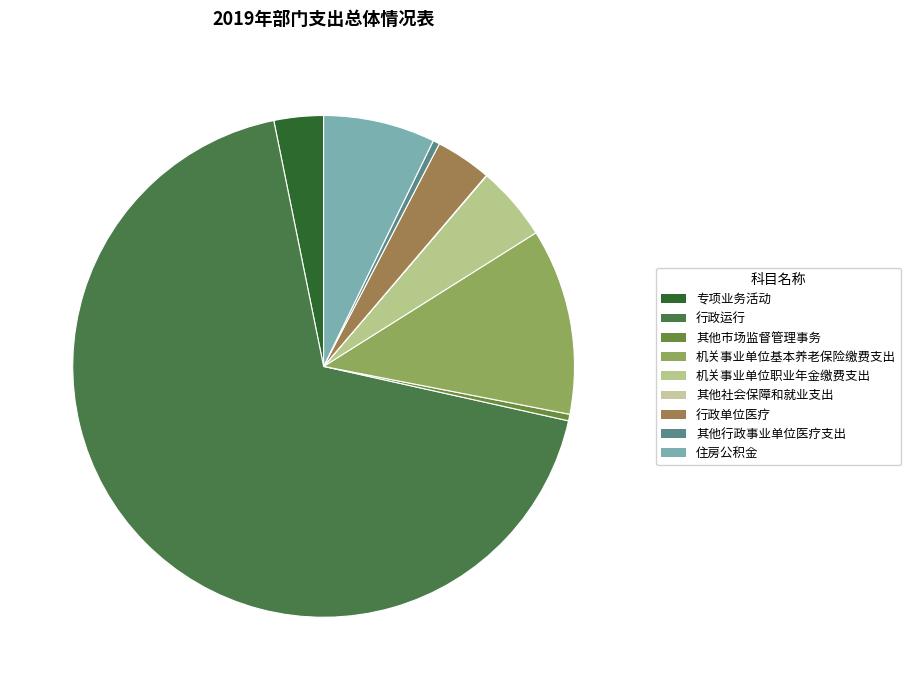

What is the total percentage of 行政单位医疗 and 其他社会保障和就业支出?

3.6%